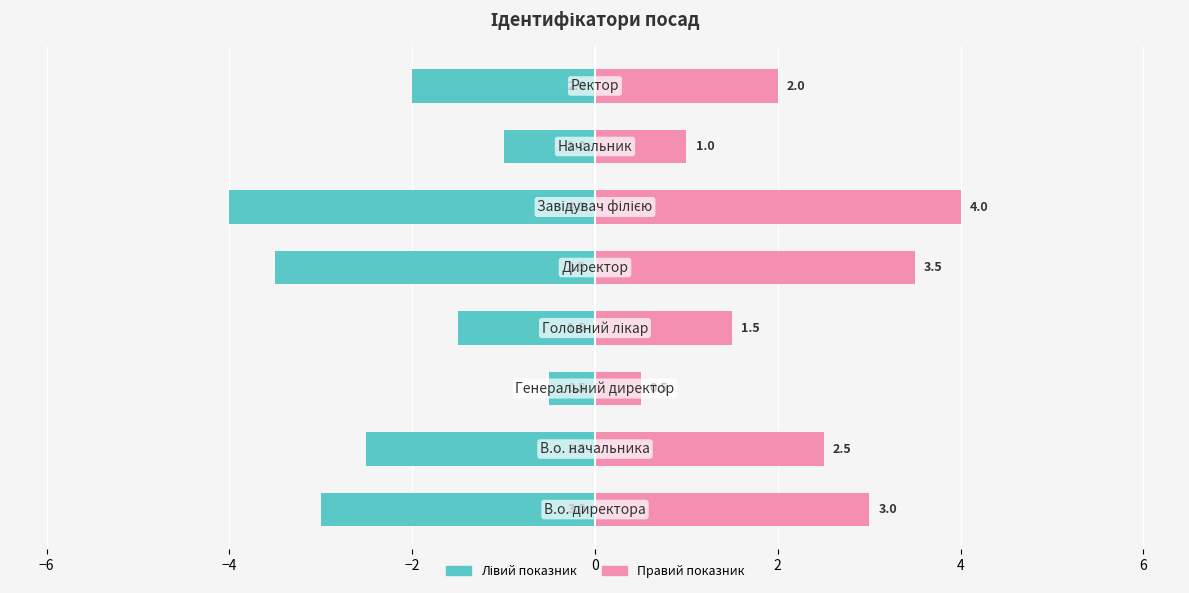

Reading right to left, transcribe all the data shown in this chart.

Ідентифікатор (лівий): 6=-2.0	4=-1.0	2=-4.0	0=-3.5	−2=-1.5	−4=-0.5	−6=-2.5	−8=-3.0
Ідентифікатор (правий): 6=2.0	4=1.0	2=4.0	0=3.5	−2=1.5	−4=0.5	−6=2.5	−8=3.0